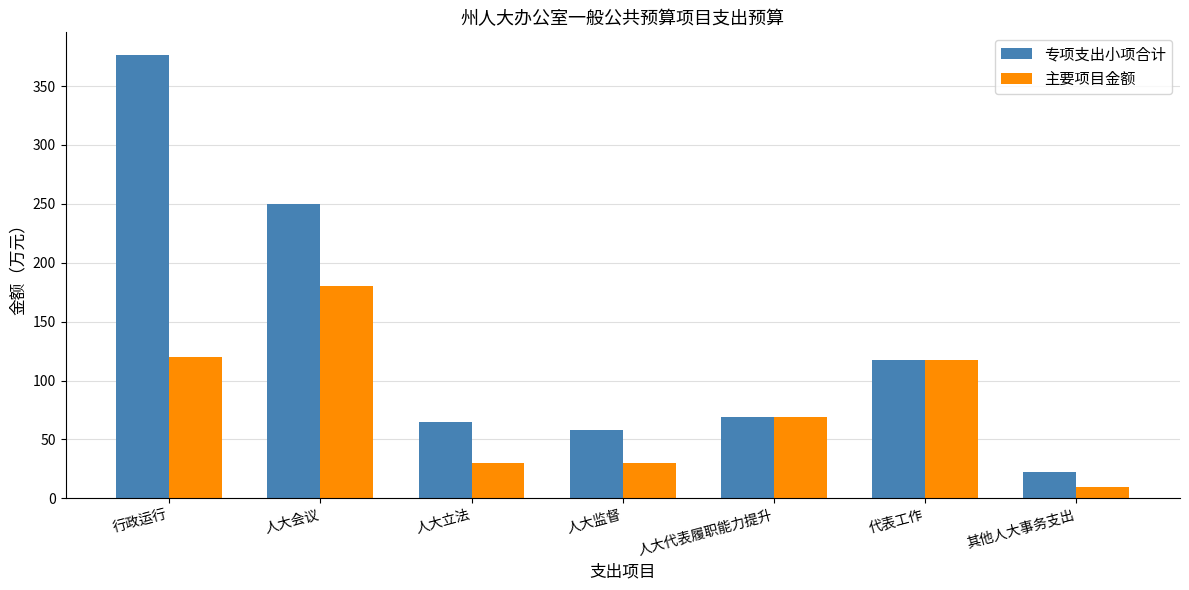

At which category is the sum across all series the highest?

行政运行